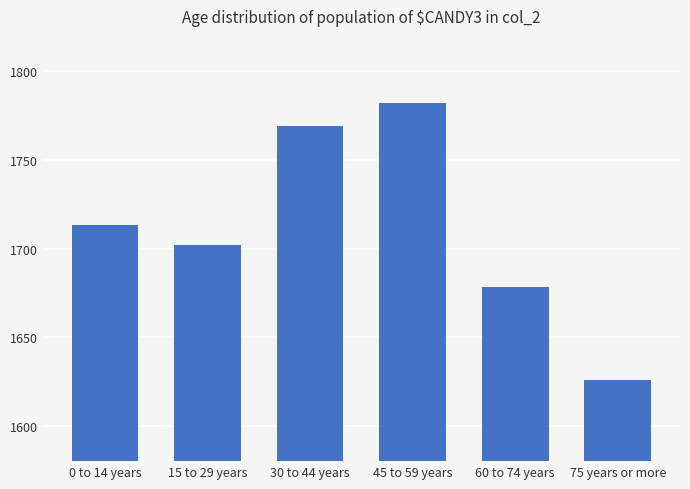

What is the difference between the values at 30 to 44 years and 45 to 59 years?

13